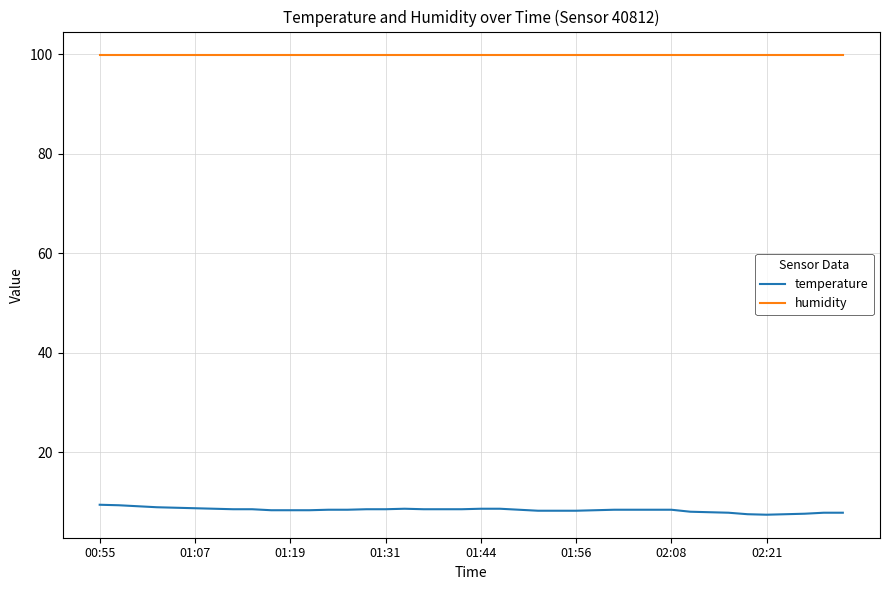

Which series has the largest total across all categories?

humidity